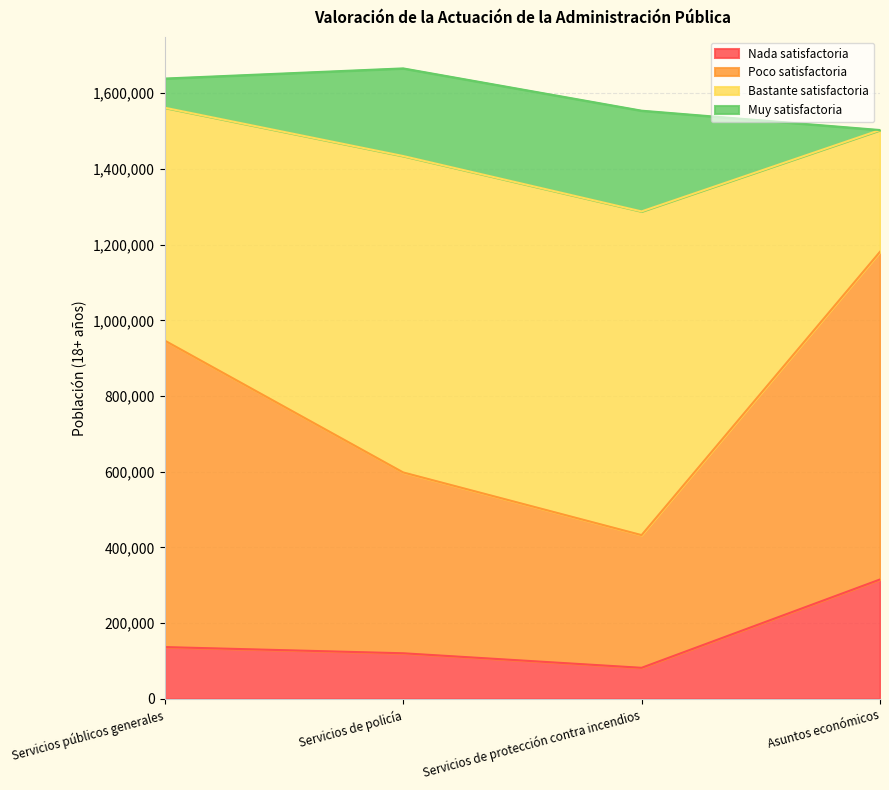

What are all the series names shown in the legend?

Nada satisfactoria, Poco satisfactoria, Bastante satisfactoria, Muy satisfactoria